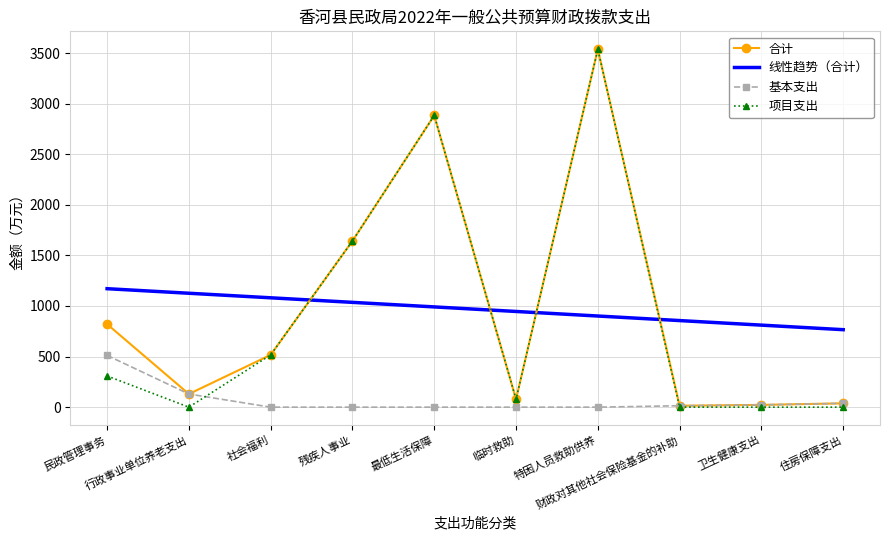

What are all the series names shown in the legend?

合计, 线性趋势（合计）, 基本支出, 项目支出